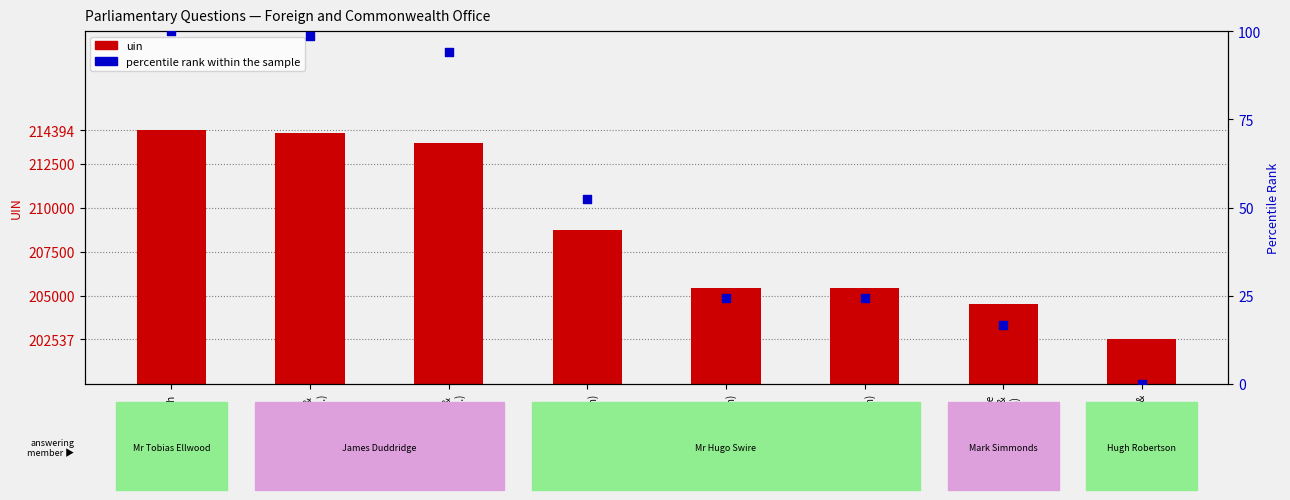

At which category is the sum across all series the highest?

Iran
(Bournemouth
East)